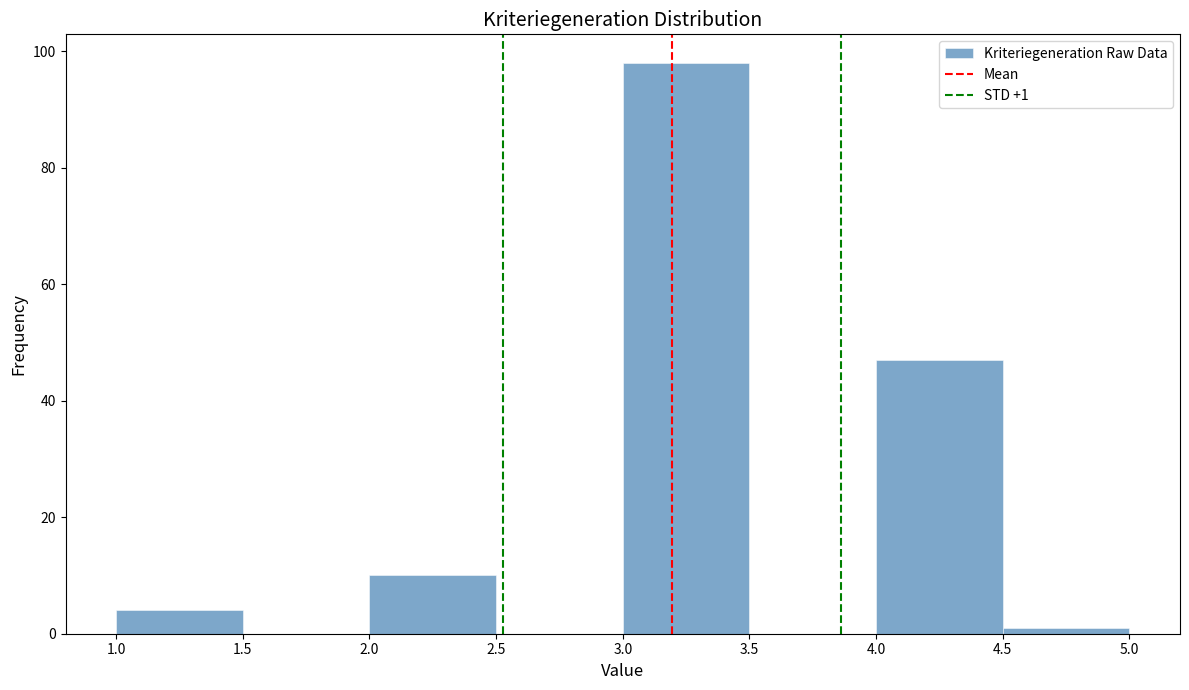

Over which range of the x-axis is the bar tallest?

3.0 to 3.5